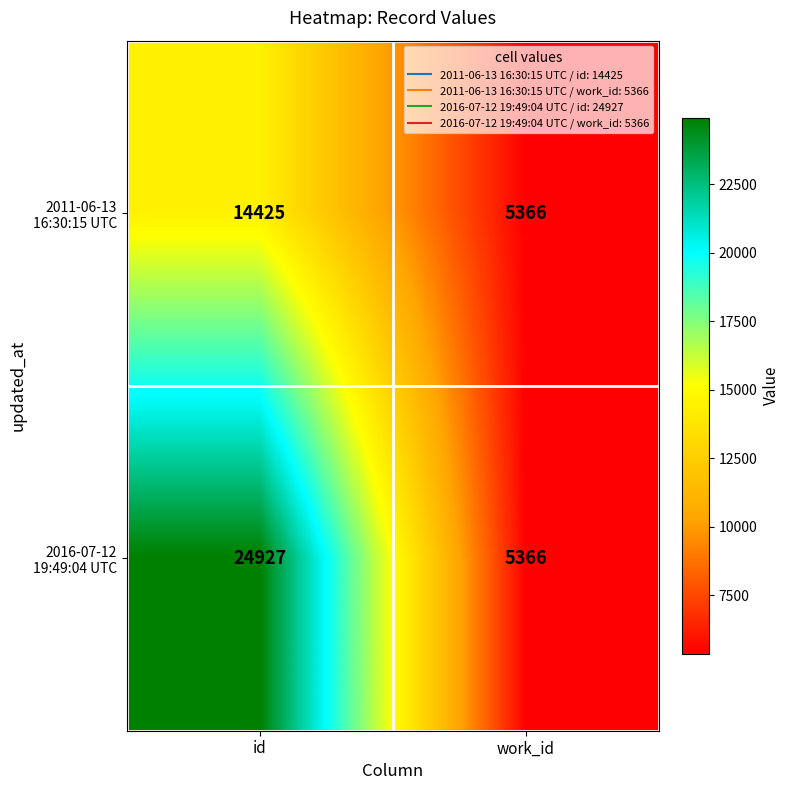

At which category does the chart reach its minimum across all series?

work_id